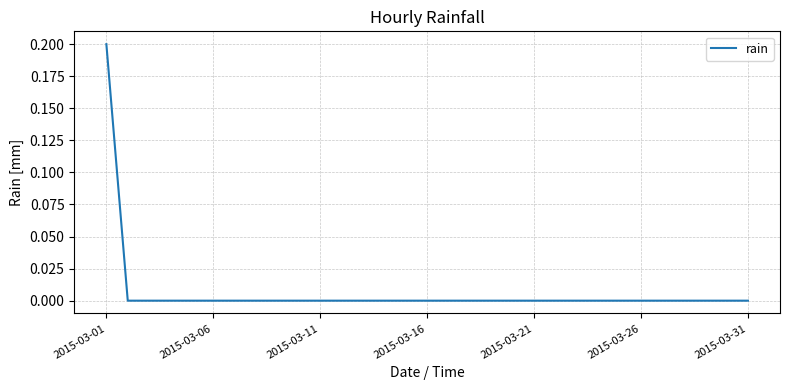

How many values are between 0 and 1?

31